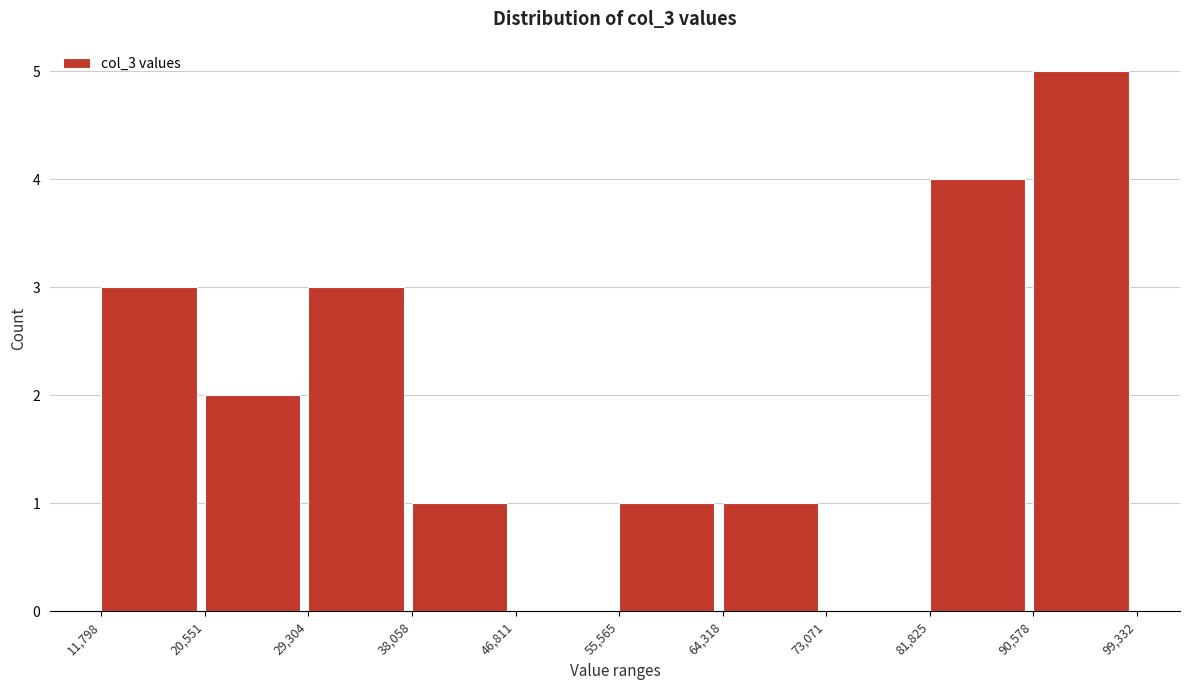

Reading left to right, transcribe this chart: for each bar, give the range it covers on the x-axis and its height. The values are not printed on the chart, so give them approximately, as read against the axis.

11,798 to 20,551: 3
20,551 to 29,304: 2
29,304 to 38,058: 3
38,058 to 46,811: 1
46,811 to 55,565: 0
55,565 to 64,318: 1
64,318 to 73,071: 1
73,071 to 81,825: 0
81,825 to 90,578: 4
90,578 to 99,332: 5